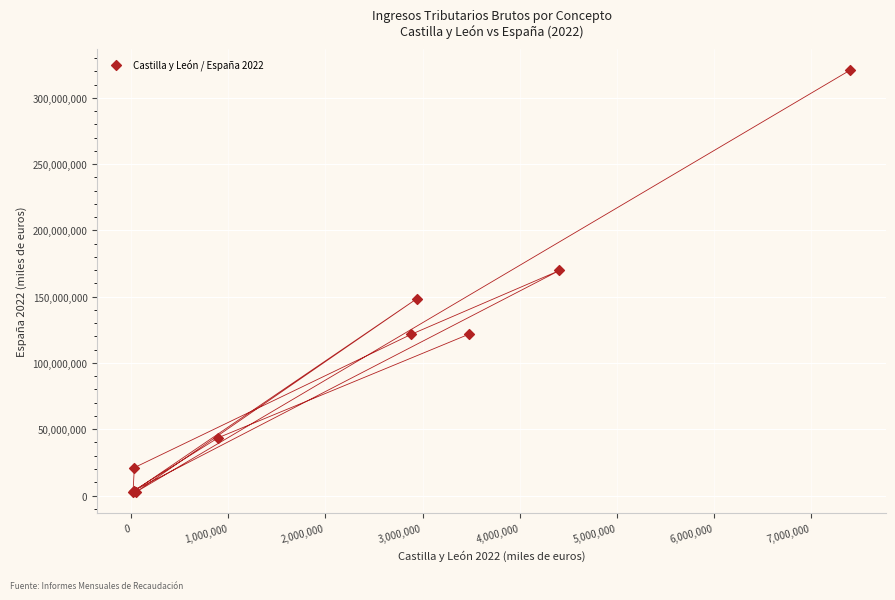

What Y value in the scatter plot is closest to 161745924?

169733427